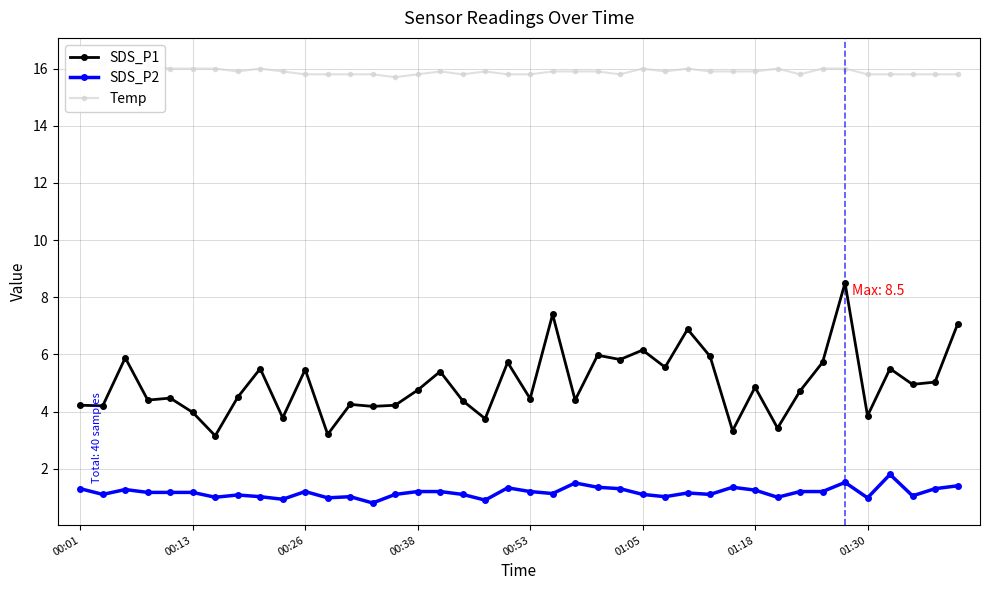

True or false: SDS_P2 and SDS_P1 cross at least once.

False